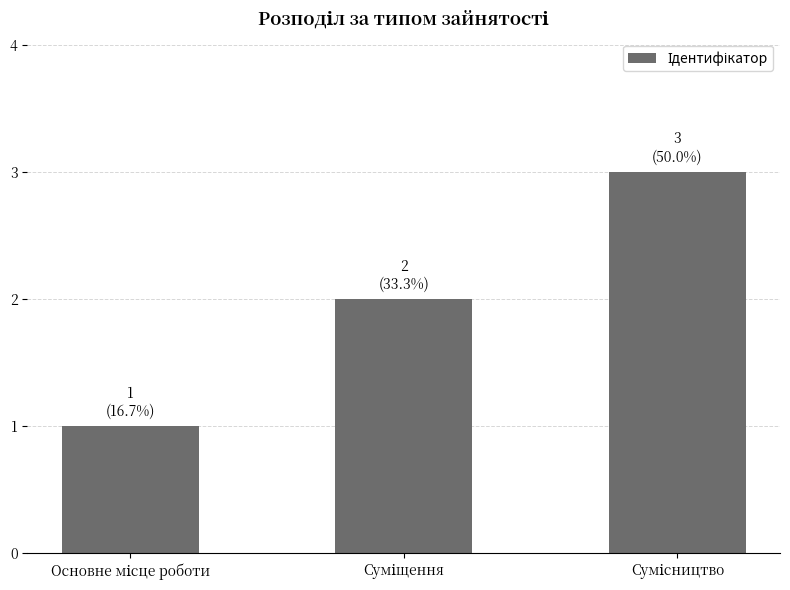

What is the sum of all values?

6